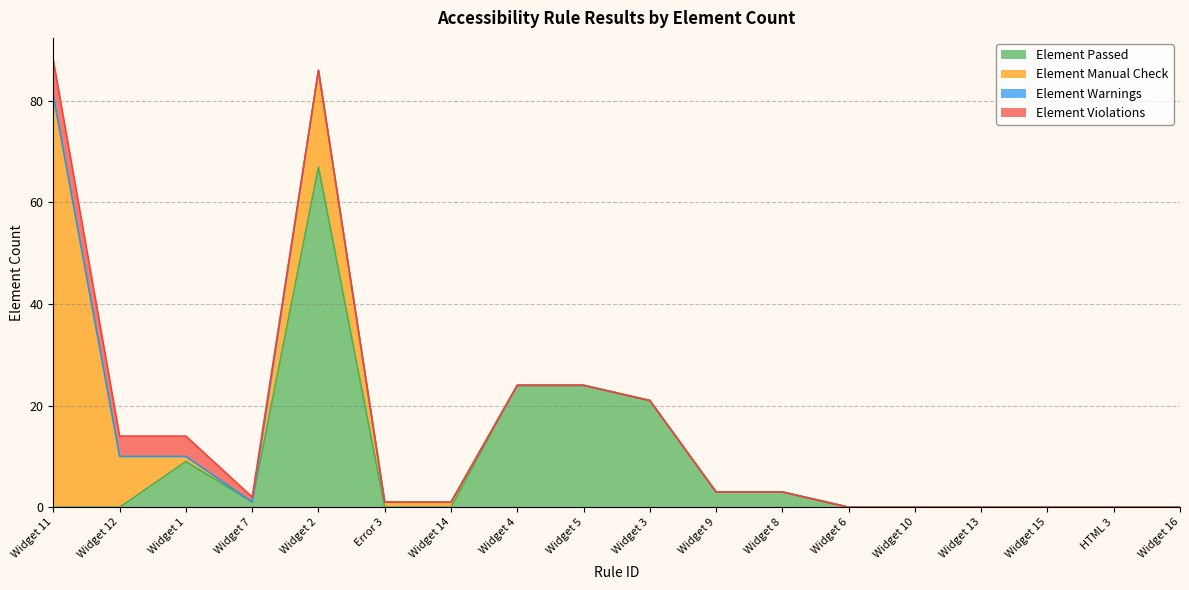

What is the label of the 5th point from the right?

Widget 10